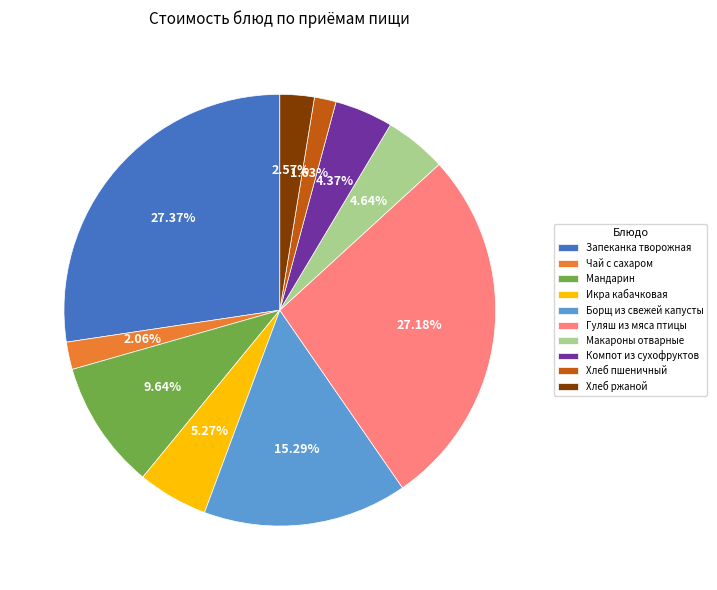

How many segments does this pie chart have?

10